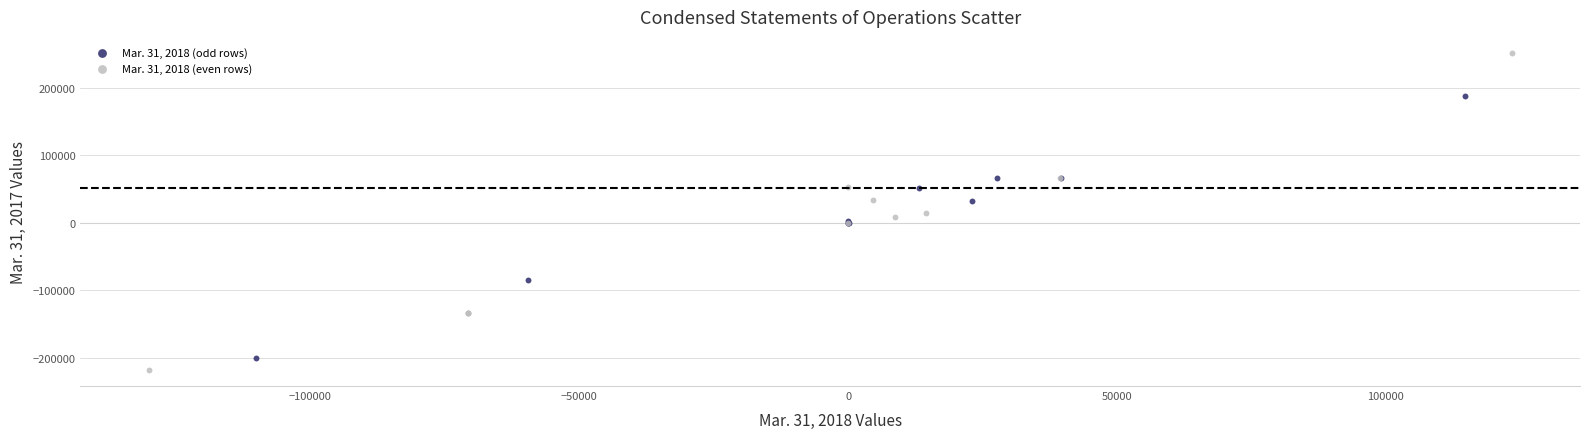

Which series contains the lowest Y value?

Mar. 31, 2018 (even rows)